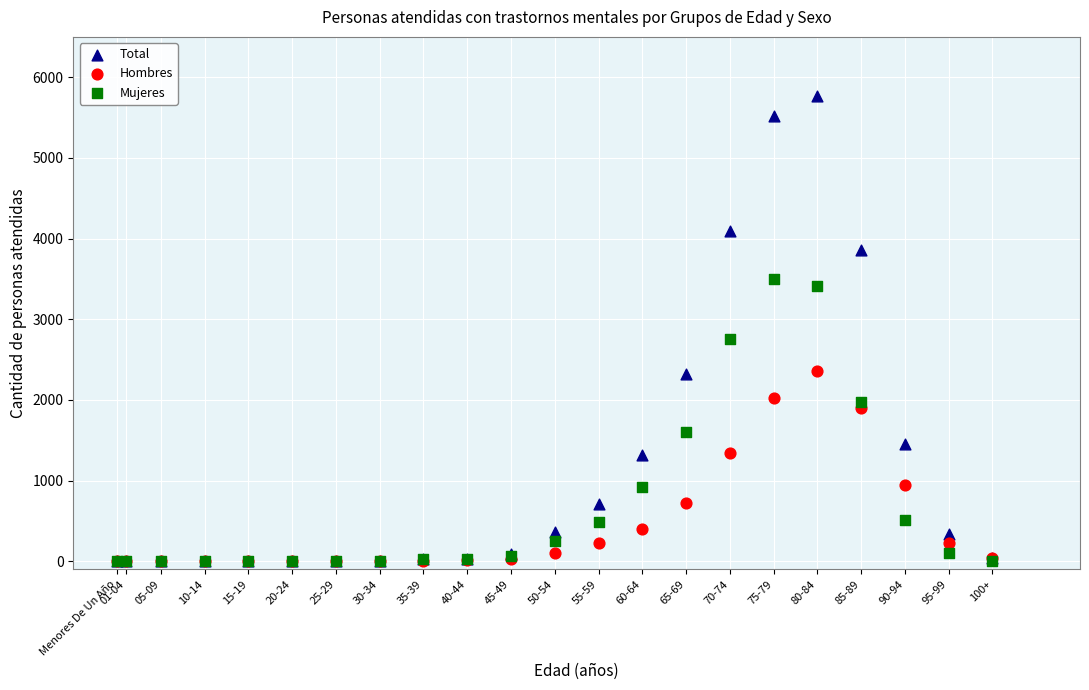

In the Total series, what Y value is closest to 2884?

2318